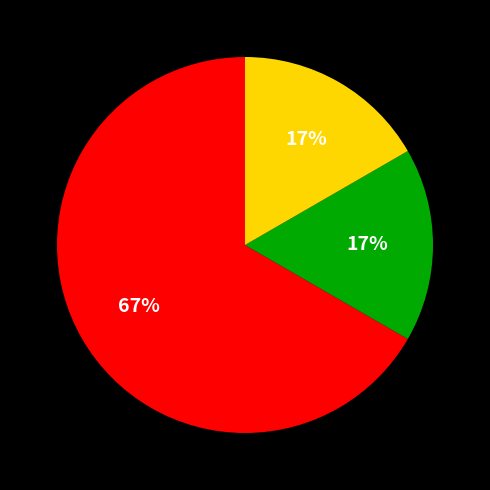

To the nearest percent, what is the difference between the largest and smallest slice percentages?

50%